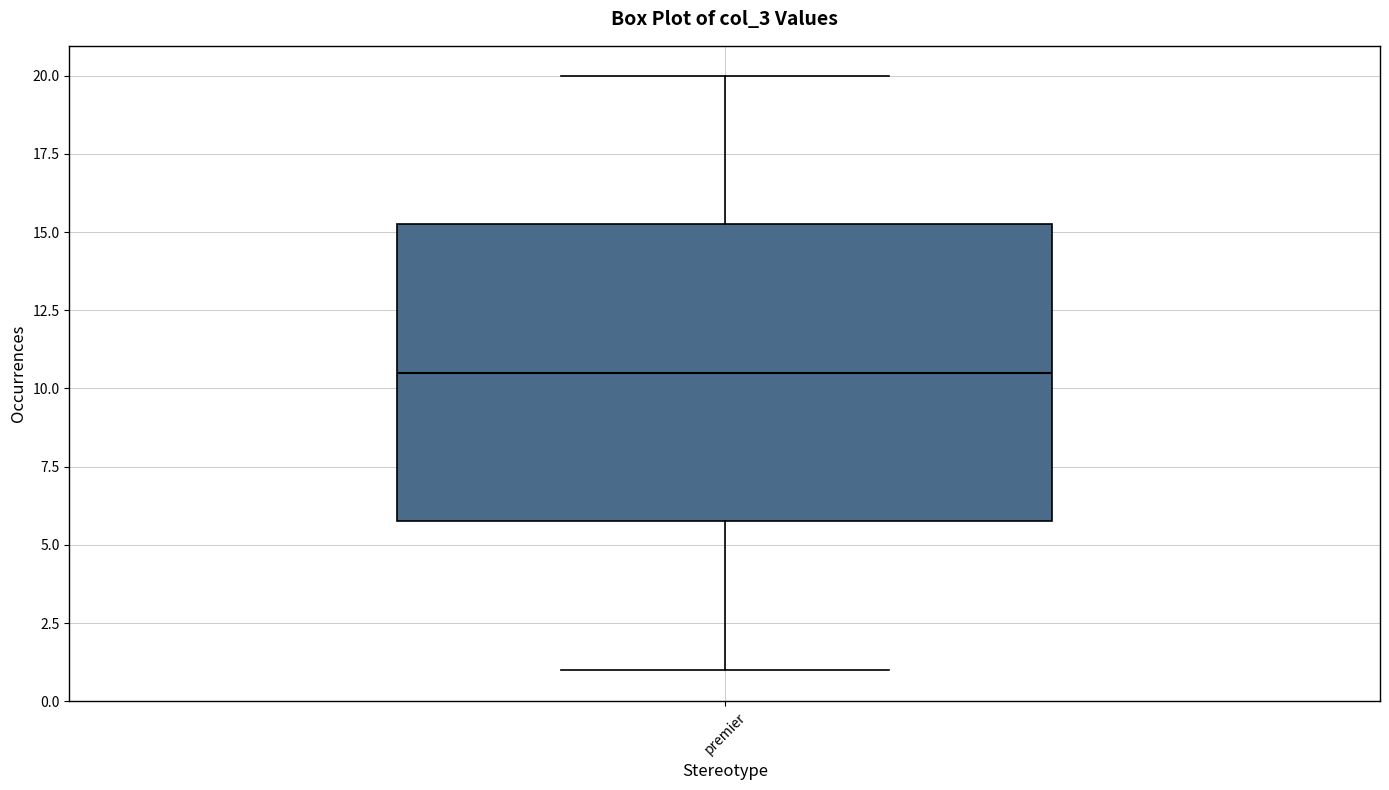

Where is the upper edge of the box for premier on the y-axis? The values are not printed on the chart, so give them approximately, as read against the axis.

15.5